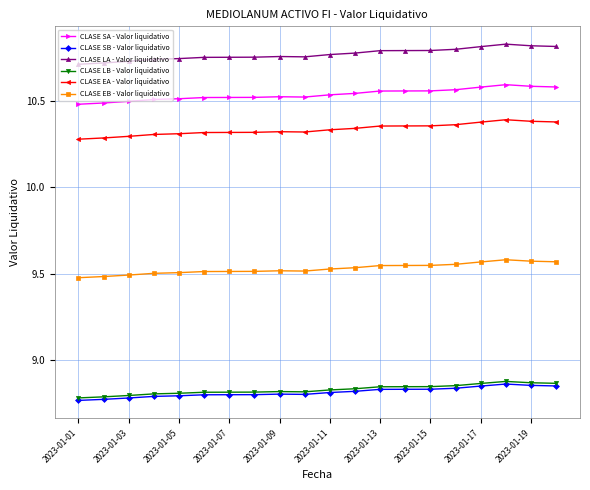

At how many categories does at least one series exceed 10?

20